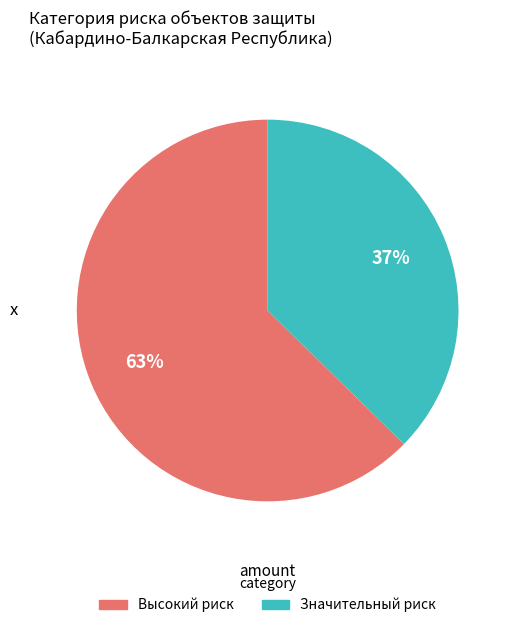

To the nearest percent, what is the combined percentage of Высокий риск and Значительный риск?

100%